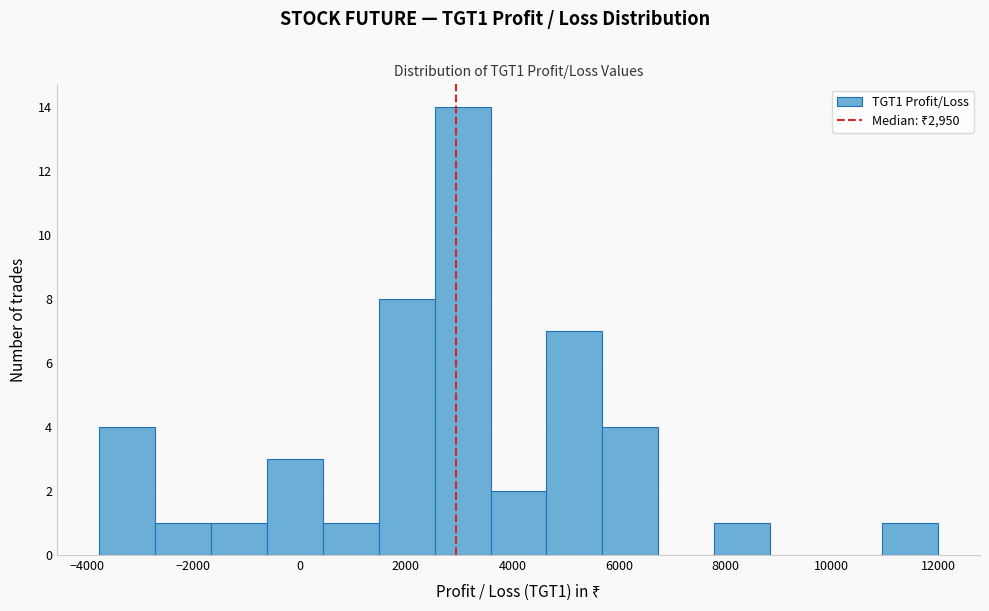

Reading left to right, list every bar in this chart as the range it spans on the x-axis followed by its height. Neither the bar edges nor the heights are printed on the chart, so give them approximately, as read against the axes.

-3800 to -2800: 4
-2800 to -1600: 1
-1600 to -600: 1
-600 to 400: 3
400 to 1400: 1
1400 to 2600: 8
2600 to 3600: 14
3600 to 4600: 2
4600 to 5600: 7
5600 to 6800: 4
6800 to 7800: 0
7800 to 8800: 1
8800 to 9800: 0
9800 to 11000: 0
11000 to 12000: 1